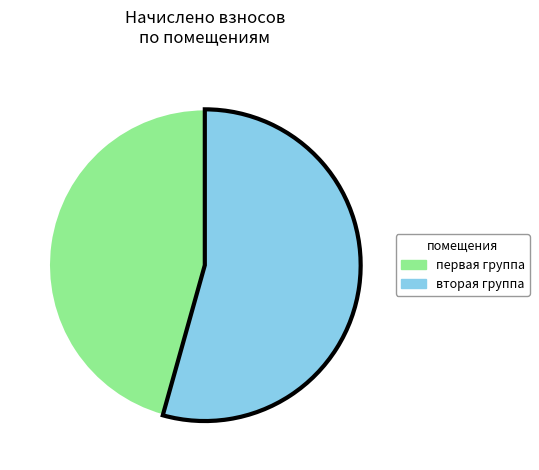

Is it true that первая группа is 46% of the pie?

True